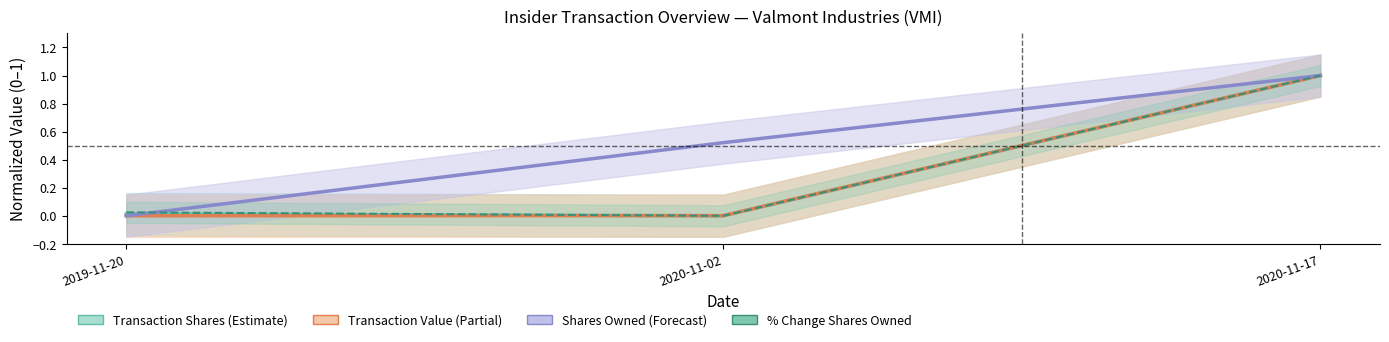

What position from the left is 2020-11-17?

3